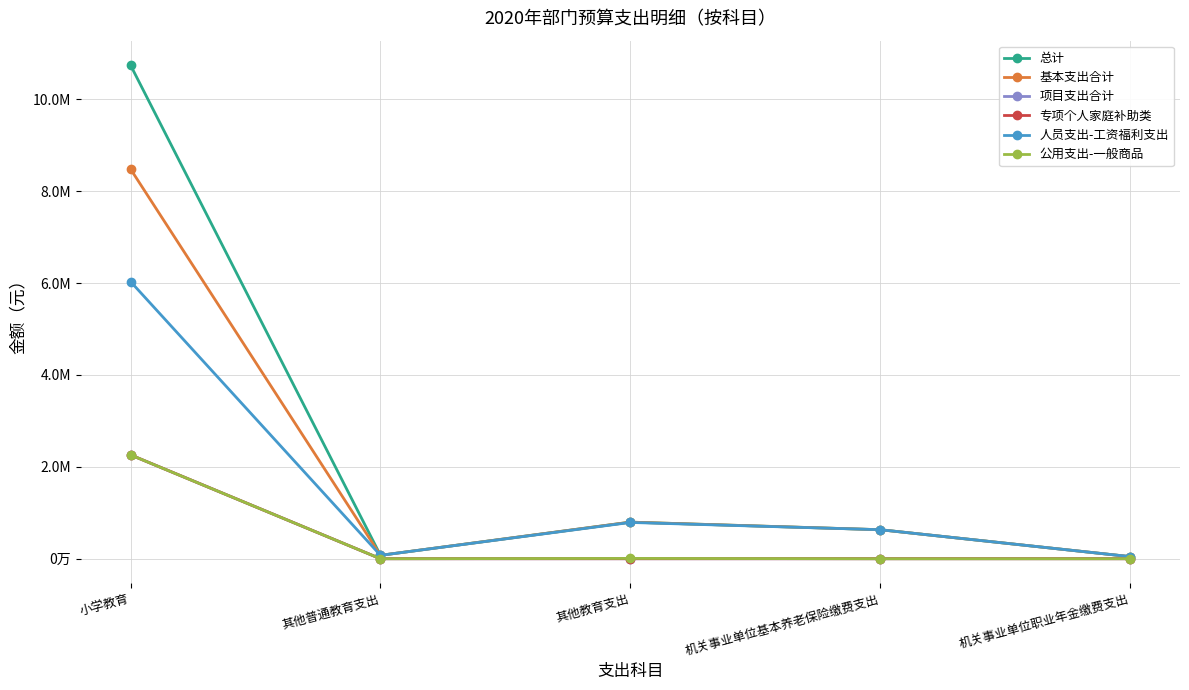

Reading right to left, extract all data points from this chart.

总计: 机关事业单位职业年金缴费支出=46393.0	机关事业单位基本养老保险缴费支出=631649.3	其他教育支出=796461.6	其他普通教育支出=74115.9	小学教育=10737658.0
基本支出合计: 机关事业单位职业年金缴费支出=46393.0	机关事业单位基本养老保险缴费支出=631649.3	其他教育支出=796461.6	其他普通教育支出=74115.9	小学教育=8478118.0
项目支出合计: 机关事业单位职业年金缴费支出=0.0	机关事业单位基本养老保险缴费支出=0.0	其他教育支出=0.0	其他普通教育支出=0.0	小学教育=2259540.0
专项个人家庭补助类: 机关事业单位职业年金缴费支出=0.0	机关事业单位基本养老保险缴费支出=0.0	其他教育支出=0.0	其他普通教育支出=0.0	小学教育=2259540.0
人员支出-工资福利支出: 机关事业单位职业年金缴费支出=46393.0	机关事业单位基本养老保险缴费支出=631649.3	其他教育支出=789561.6	其他普通教育支出=74115.9	小学教育=6029808.0
公用支出-一般商品: 机关事业单位职业年金缴费支出=0.0	机关事业单位基本养老保险缴费支出=0.0	其他教育支出=6900.0	其他普通教育支出=0.0	小学教育=2258864.0